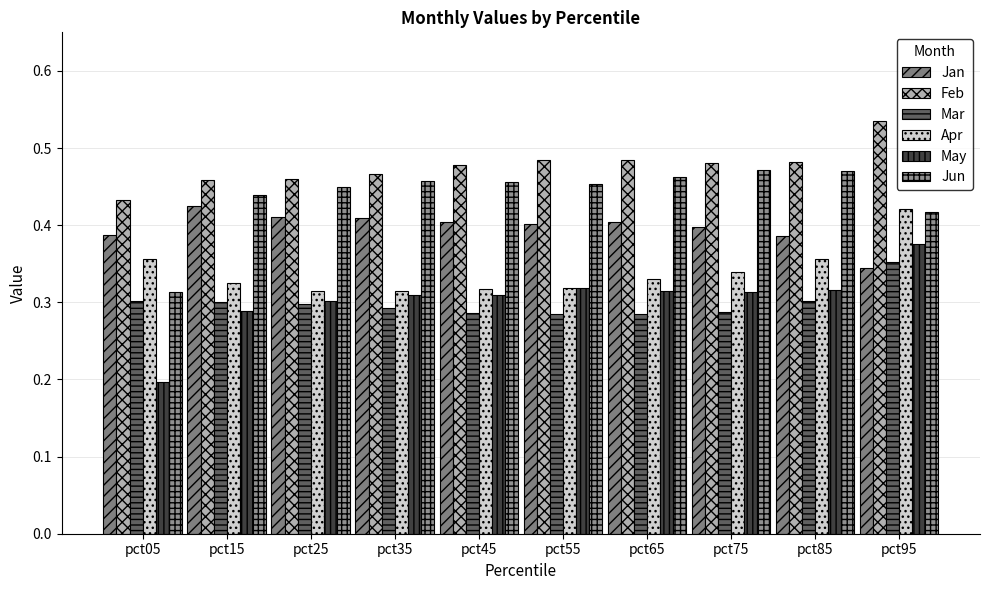

What is the sum of the May values at pct65 and pct05?

0.5